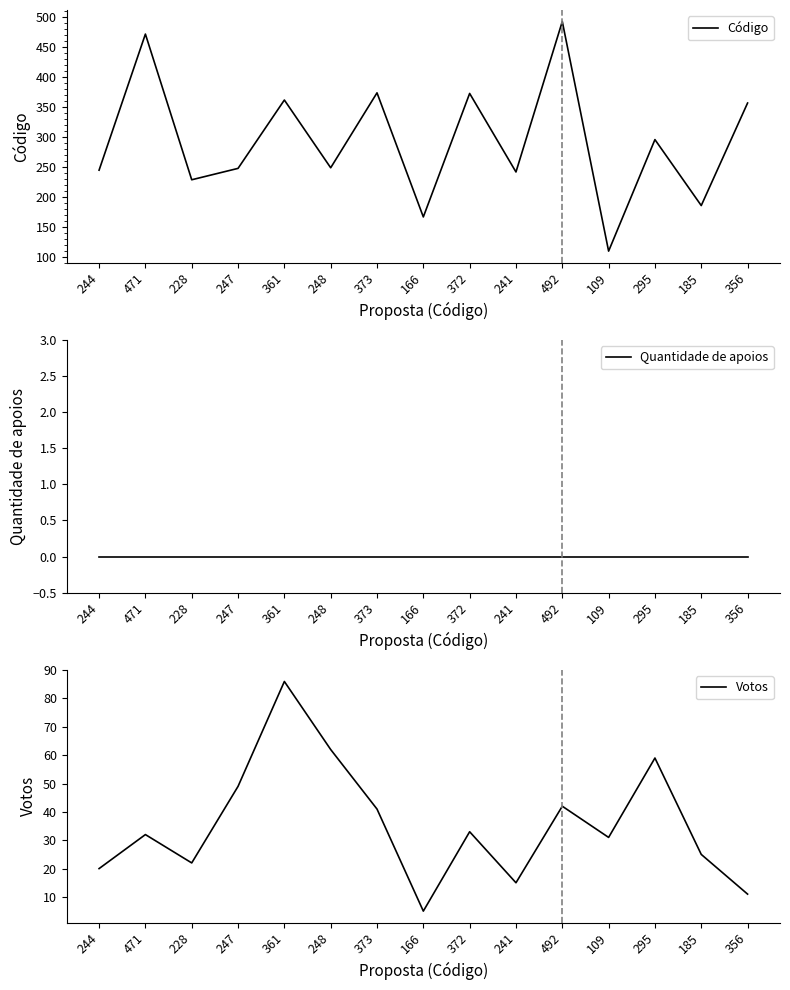

True or false: Votos has more than 2 interior local peaks.

True